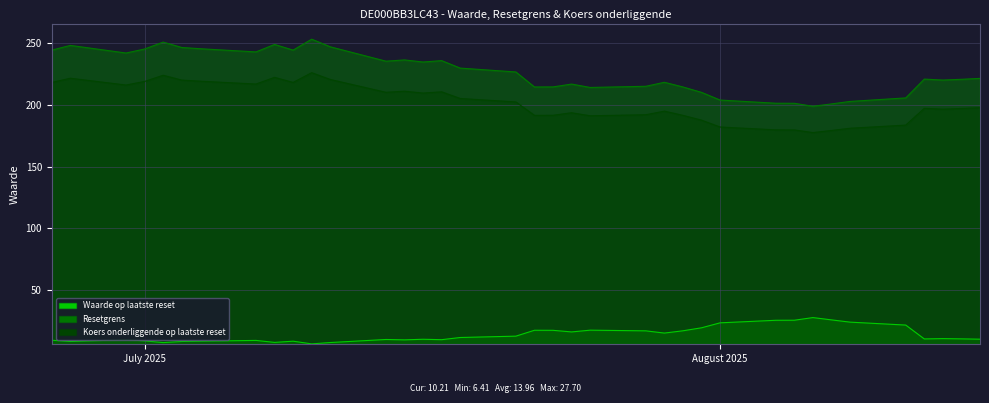

What is the highest value of the Resetgrens series?

253.1